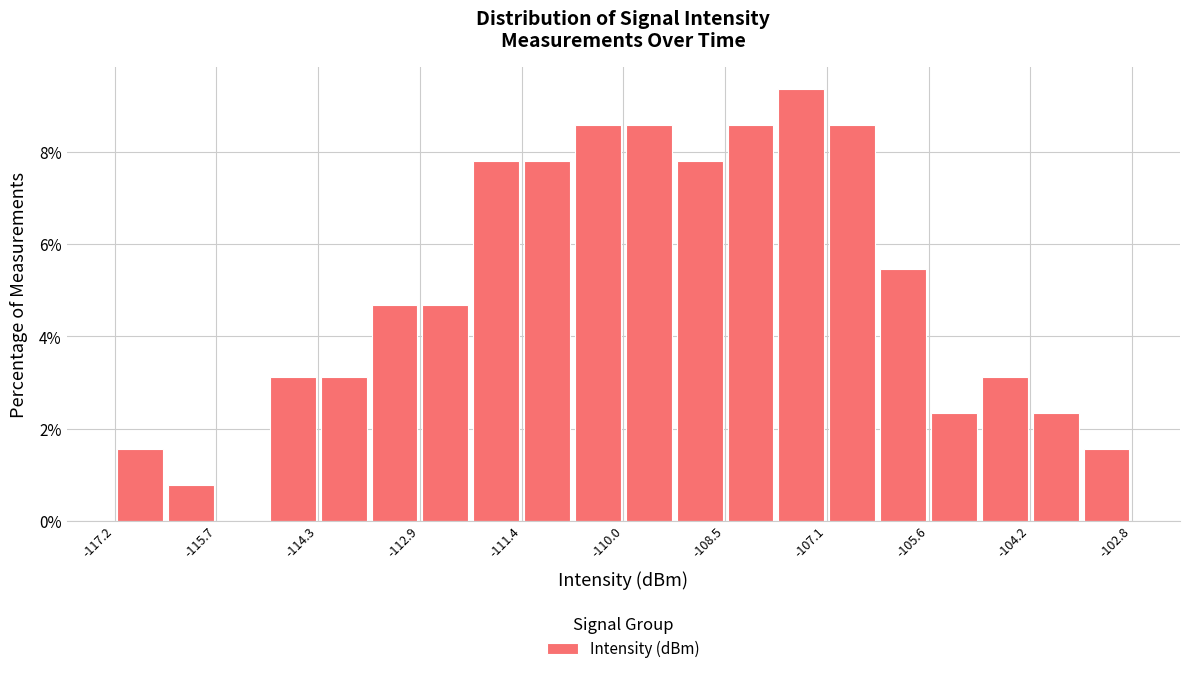

Read against the x-axis, roughly where is the centre of the tallest bar?

-107.4